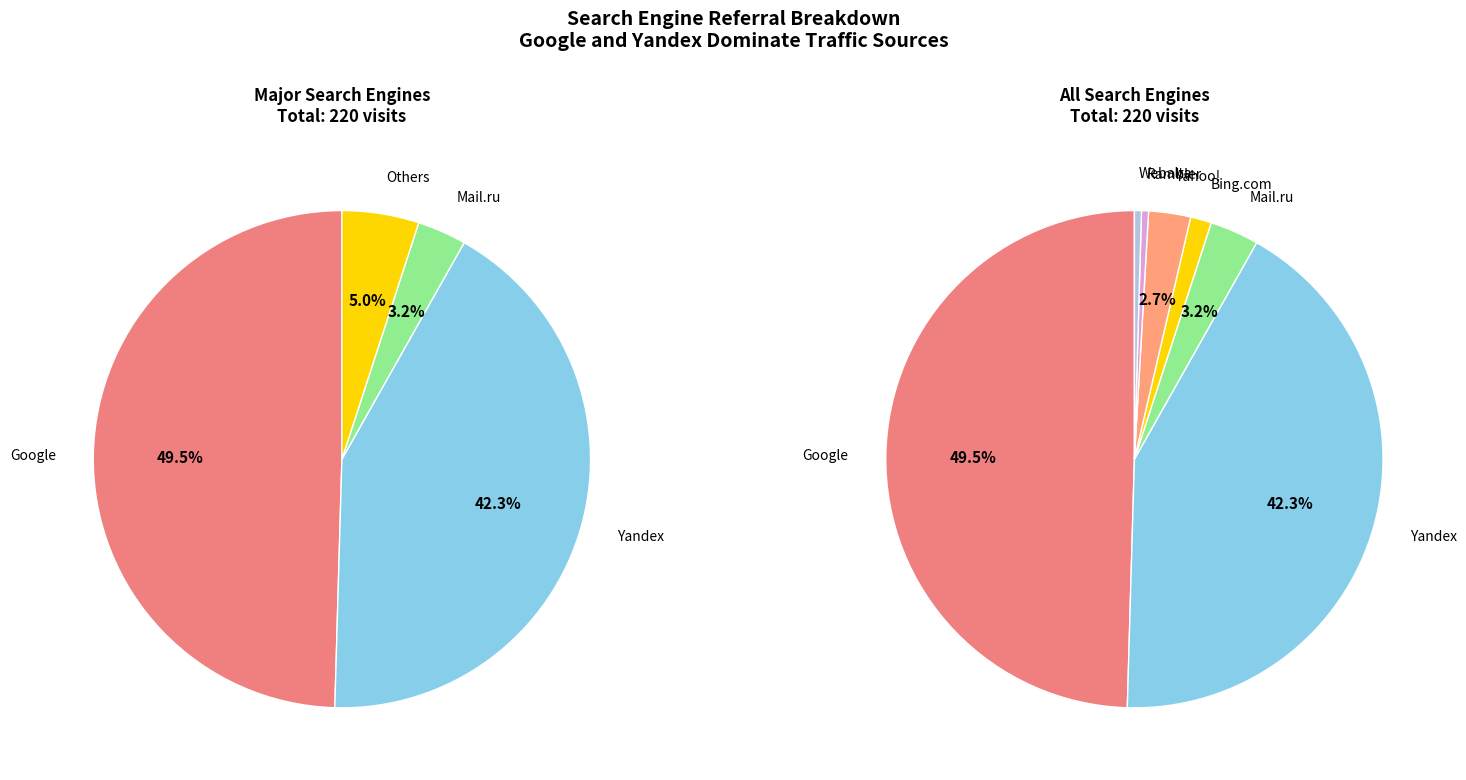

Is it true that Rambler is 1% of the pie?

False